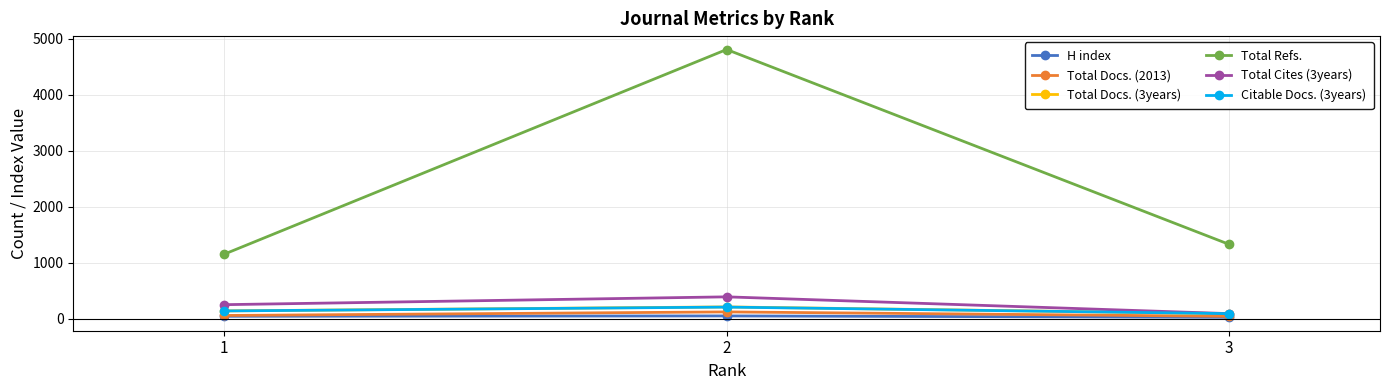

What is the difference between the Total Docs. (3years) values at 2 and 3?

120